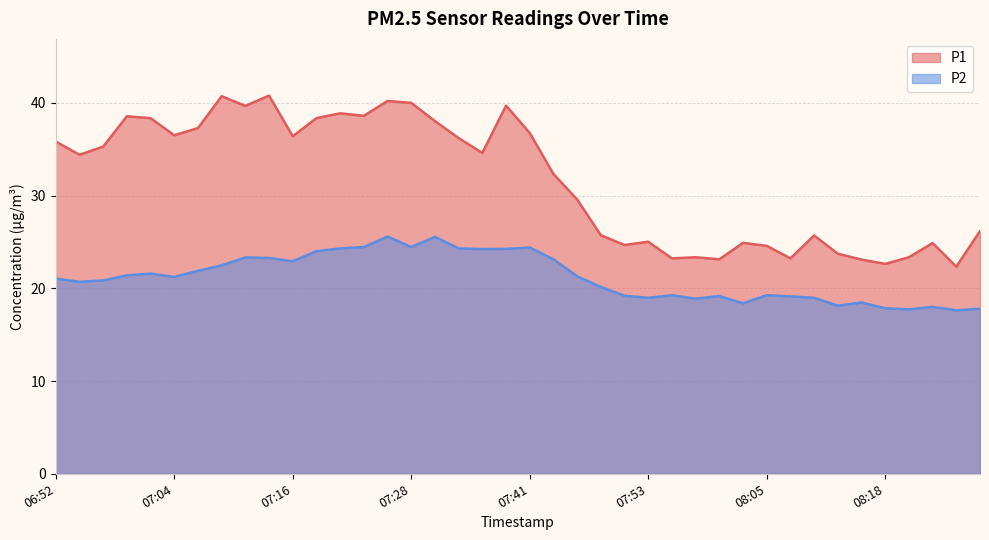

What is the label of the 7th point from the left?

07:06